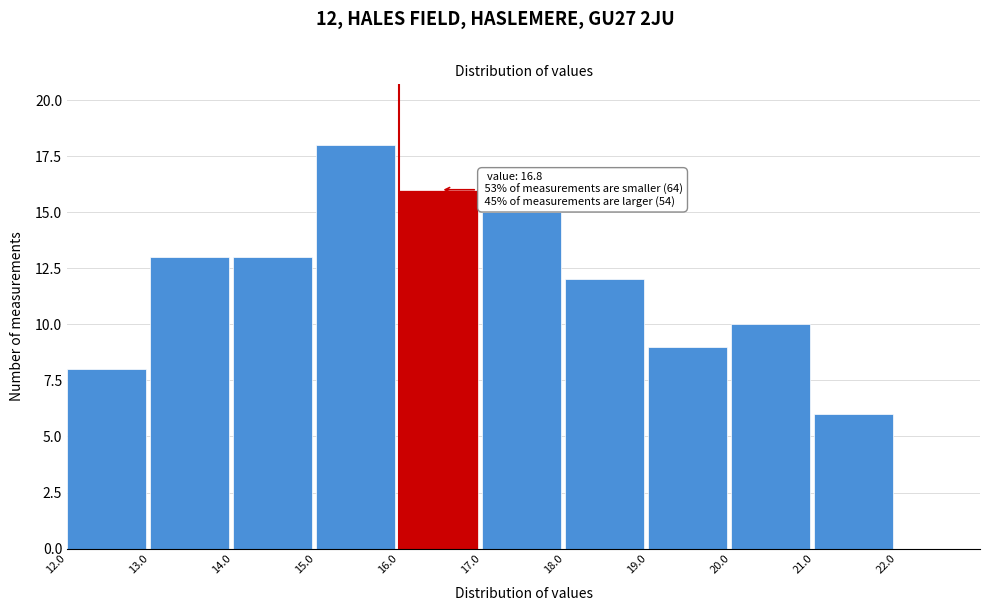

Which range on the x-axis has the tallest bar?

15 to 16